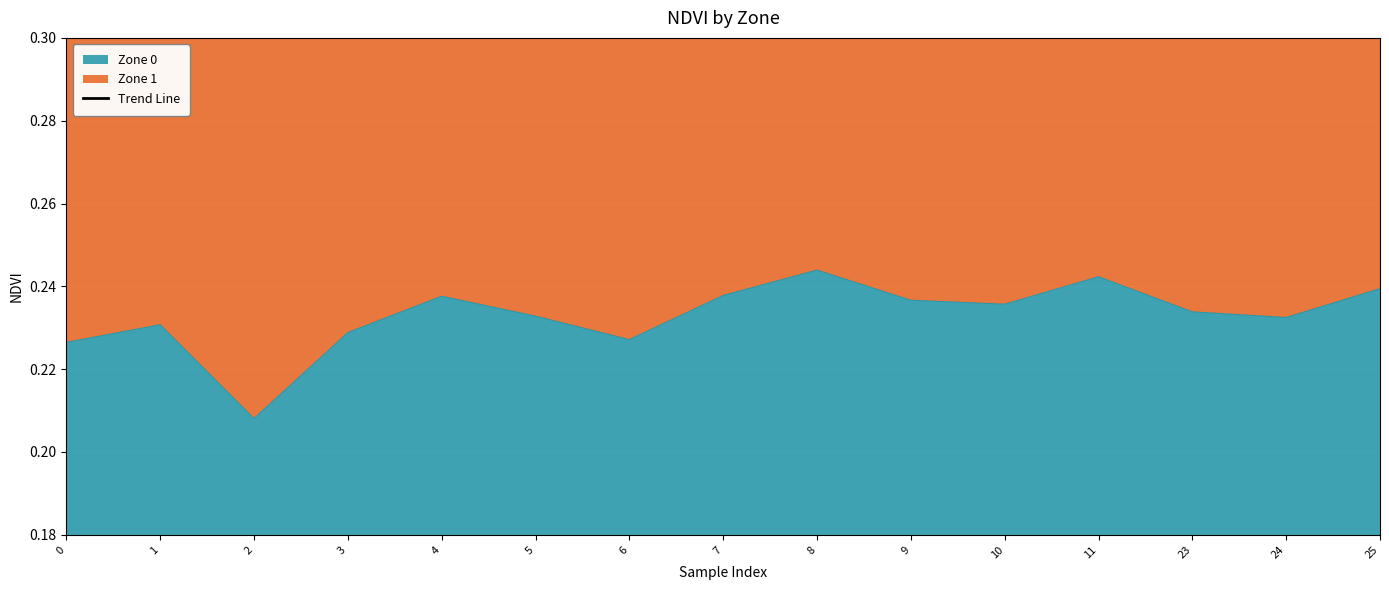

True or false: Zone 0 has a value of 0.1 at 24.

False